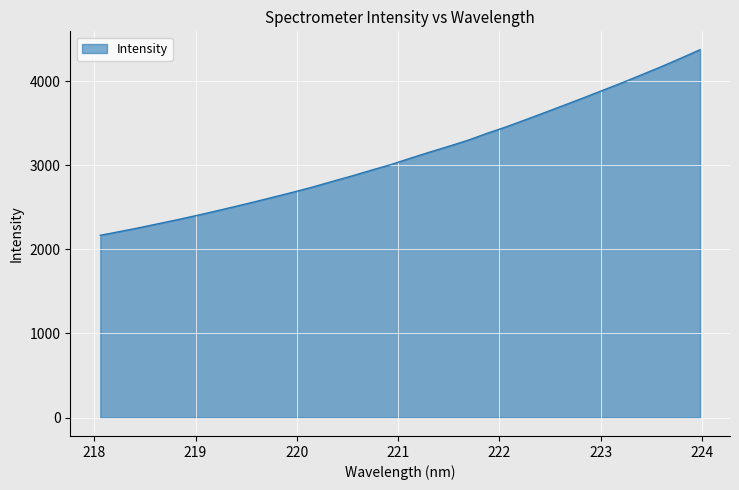

What is the difference between the maximum and minimum values?

2206.4